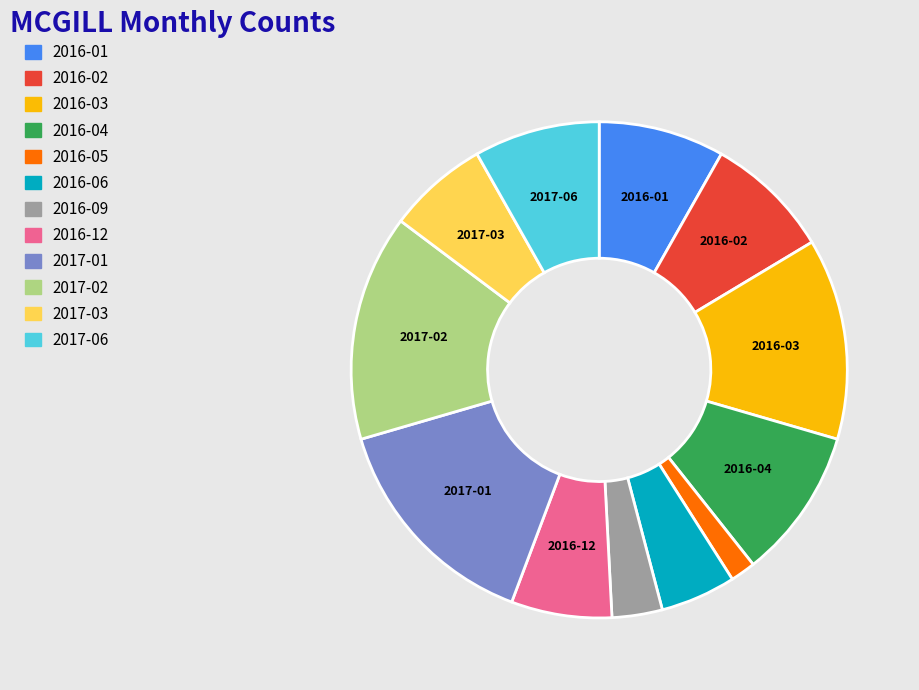

Which has a higher value, 2016-03 or 2016-01?

2016-03